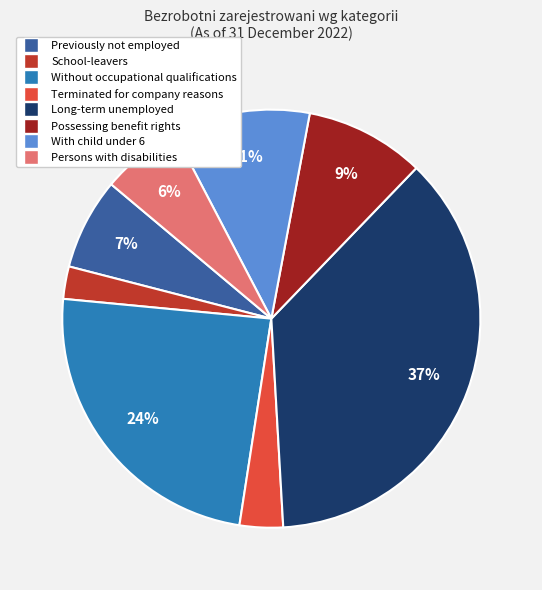

To the nearest percent, what is the difference between the largest and smallest slice percentages?

34%